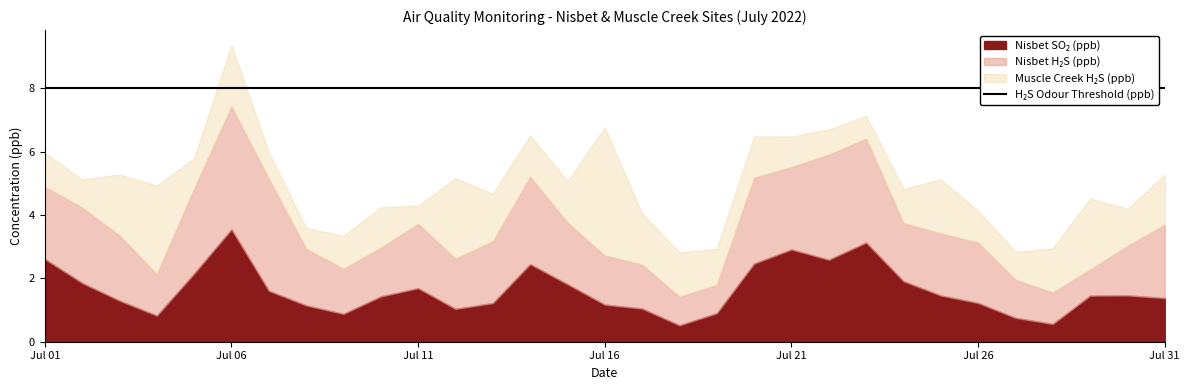

Rank the series by their maximum value, from highest to lowest.

H2S Odour Threshold (ppb), Muscle Creek H2S (ppb), Nisbet H2S (ppb), Nisbet SO2 (ppb)